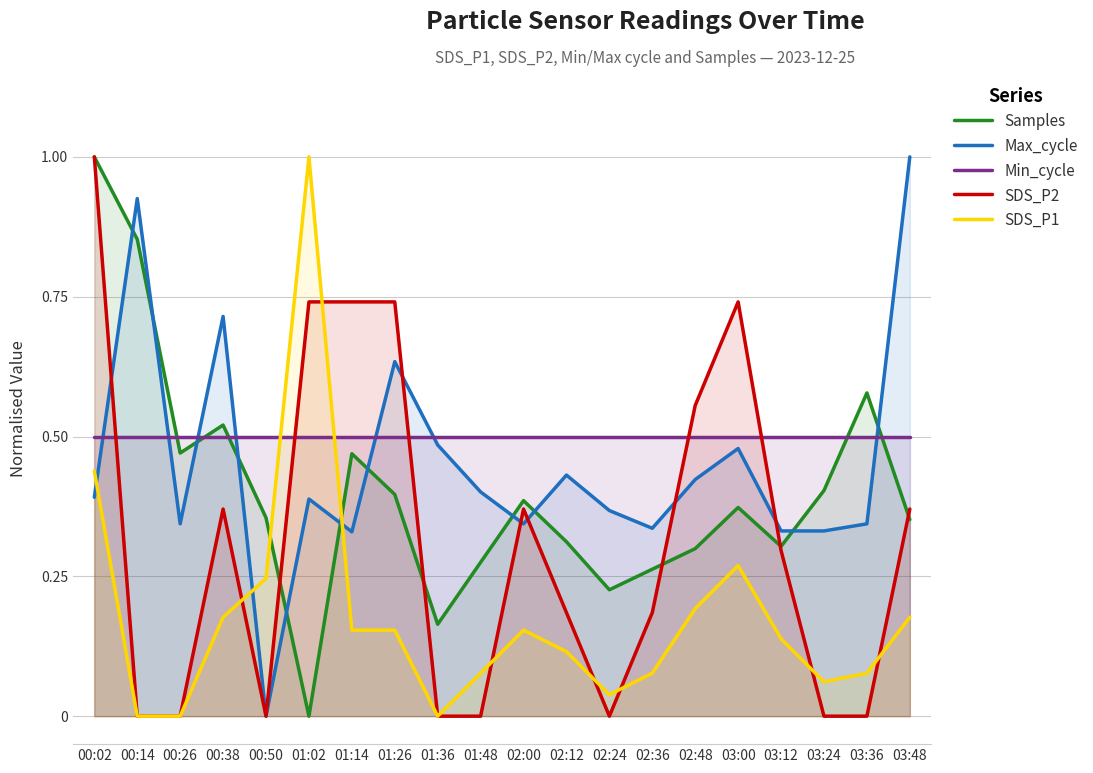

The Max_cycle series shows 0.2 at 00:26. True or false?

False